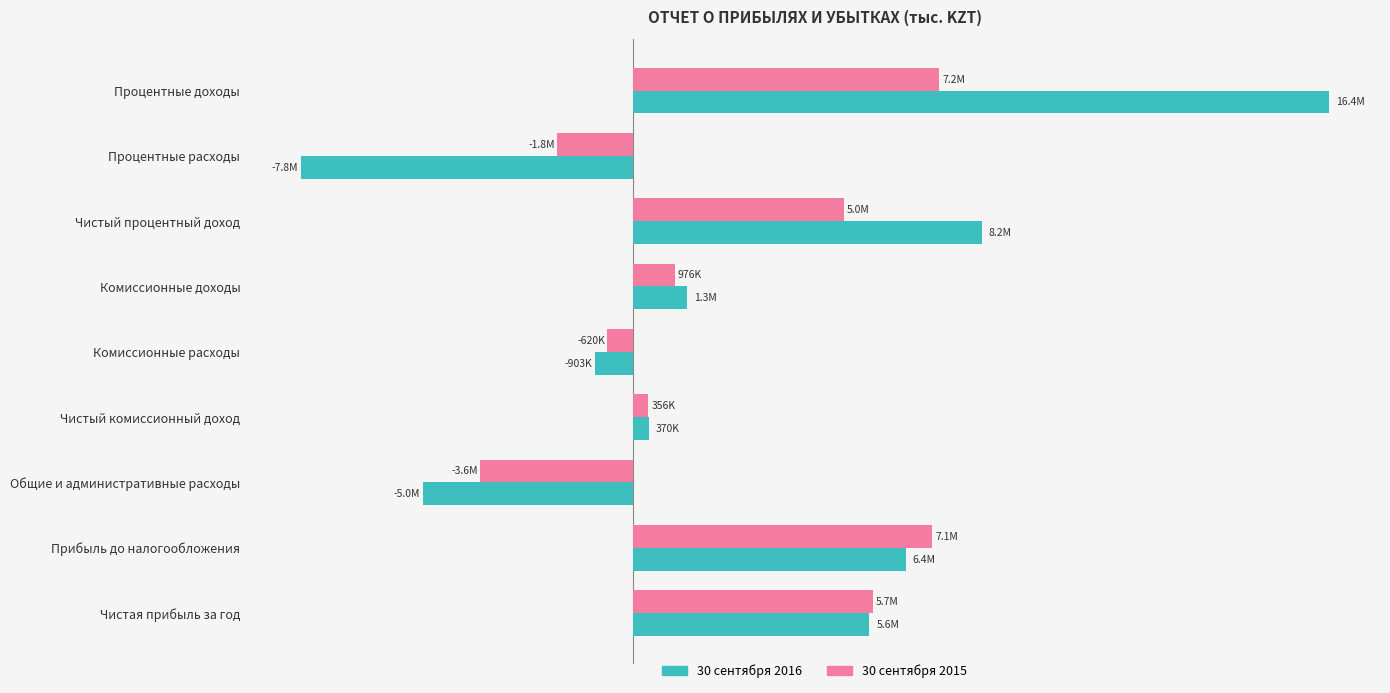

Which category has the highest value in the 30 сентября 2016 series?

Процентные доходы